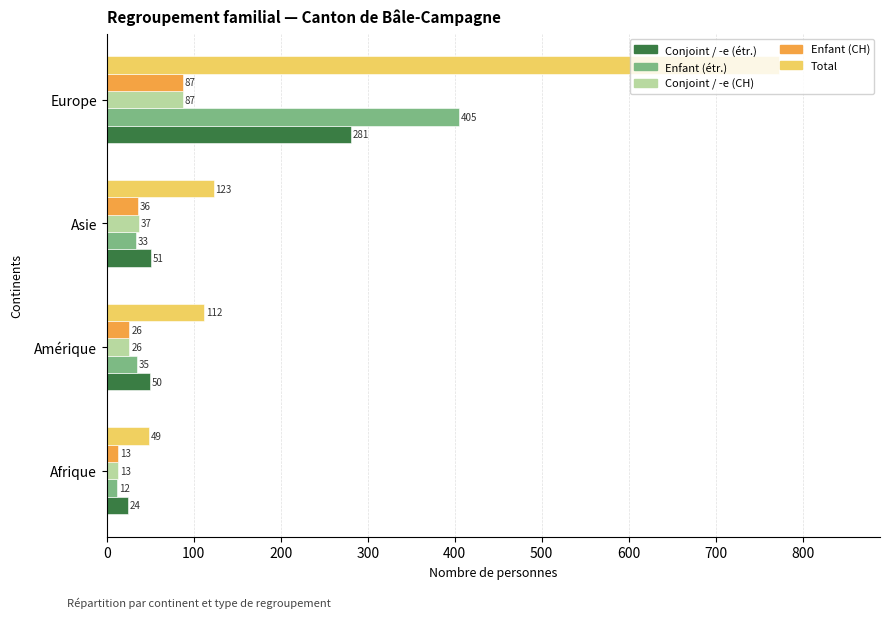

Which series has the largest range (max minus min)?

Total